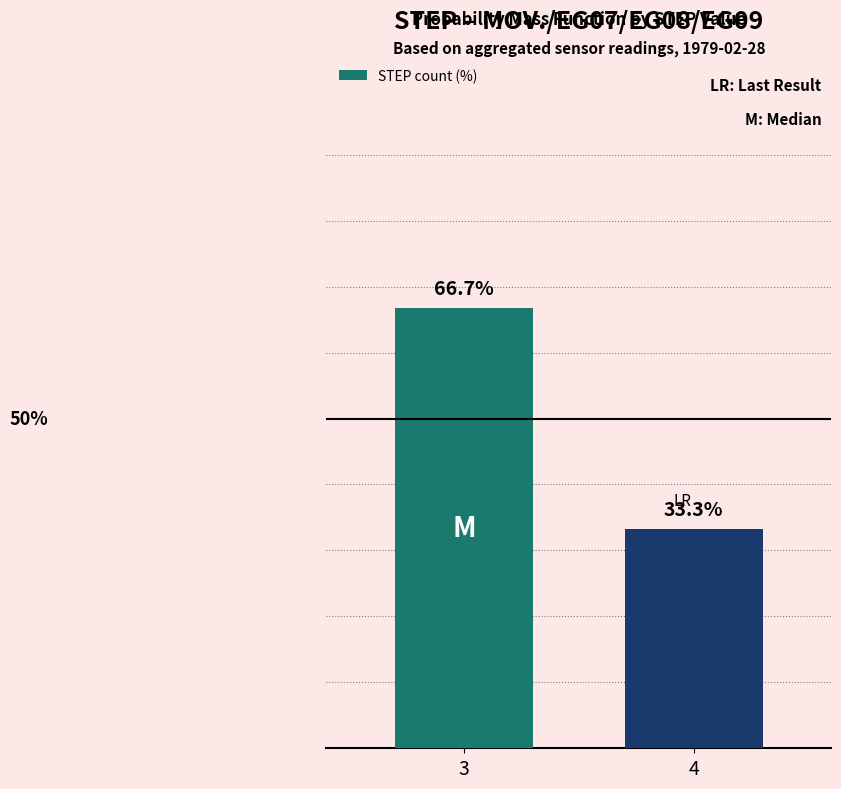

List the labels in order of value, largest first.

3, 4